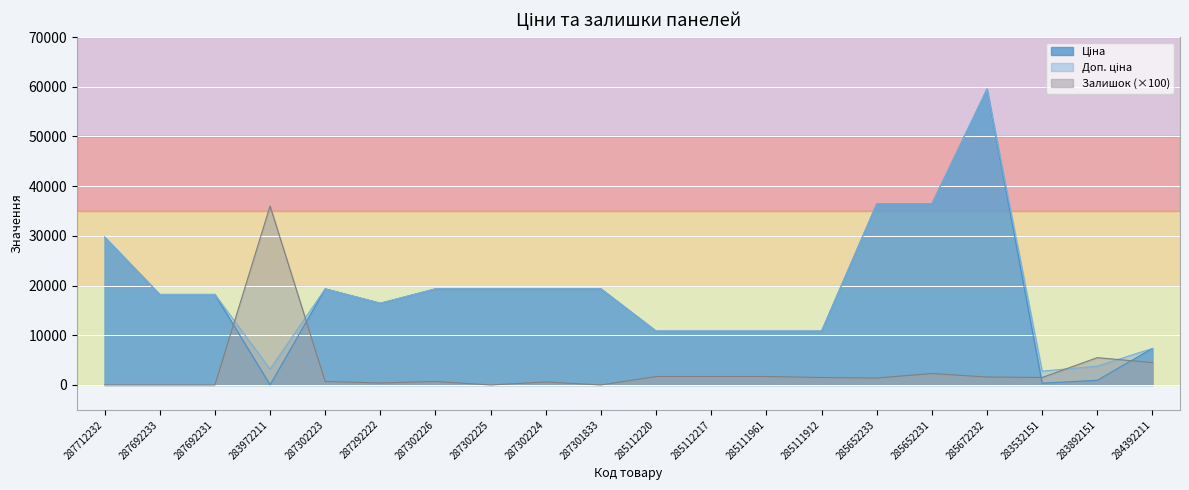

Reading left to right, list all the values displayed in this chart.

Ціна: 29761.5	18212.0	18212.0	32.0	19343.1	16448.2	19343.1	19343.1	19343.1	19343.1	10840.1	10840.1	10840.1	10840.1	36424.0	36424.0	59523.0	348.6	947.6	7360.2
Доп. ціна: 29761.5	18212.0	18212.0	3205.0	19343.1	16448.2	19343.1	19343.1	19343.1	19343.1	10840.1	10840.1	10840.1	10840.1	36424.0	36424.0	59523.0	2789.2	3790.3	7360.2
Залишок: 0.0	0.0	0.0	36000.0	700.0	400.0	700.0	0.0	600.0	0.0	1700.0	1700.0	1700.0	1500.0	1400.0	2300.0	1600.0	1500.0	5500.0	4500.0